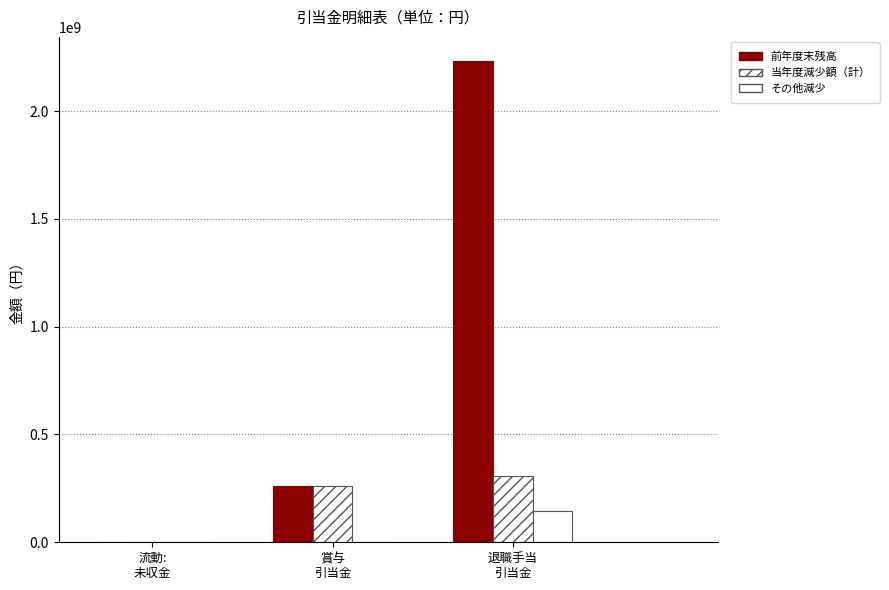

At which label is 前年度末残高 closest to 1116267241?

賞与
引当金